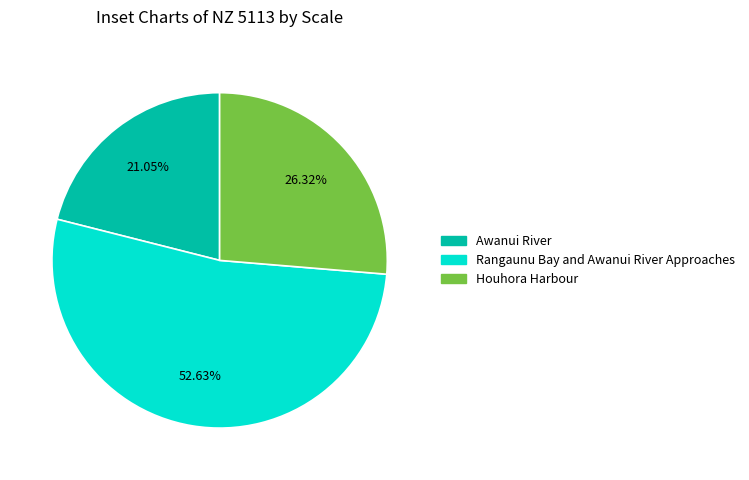

Rank the categories by value from highest to lowest.

Rangaunu Bay and Awanui River Approaches, Houhora Harbour, Awanui River